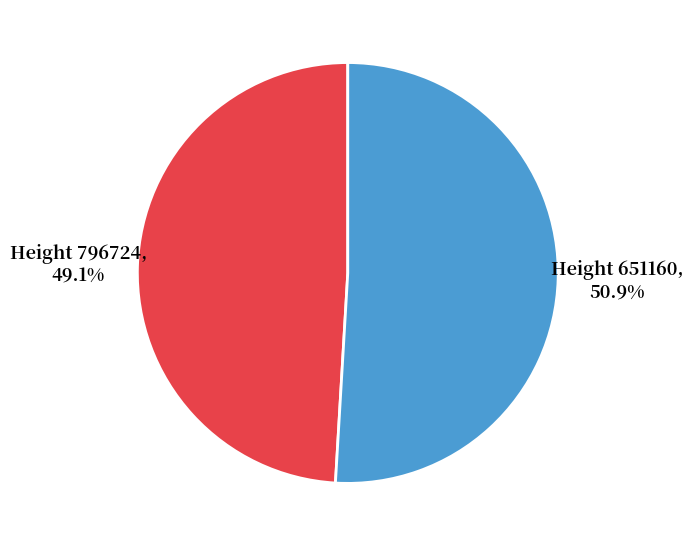

How many slices are in this pie chart?

2